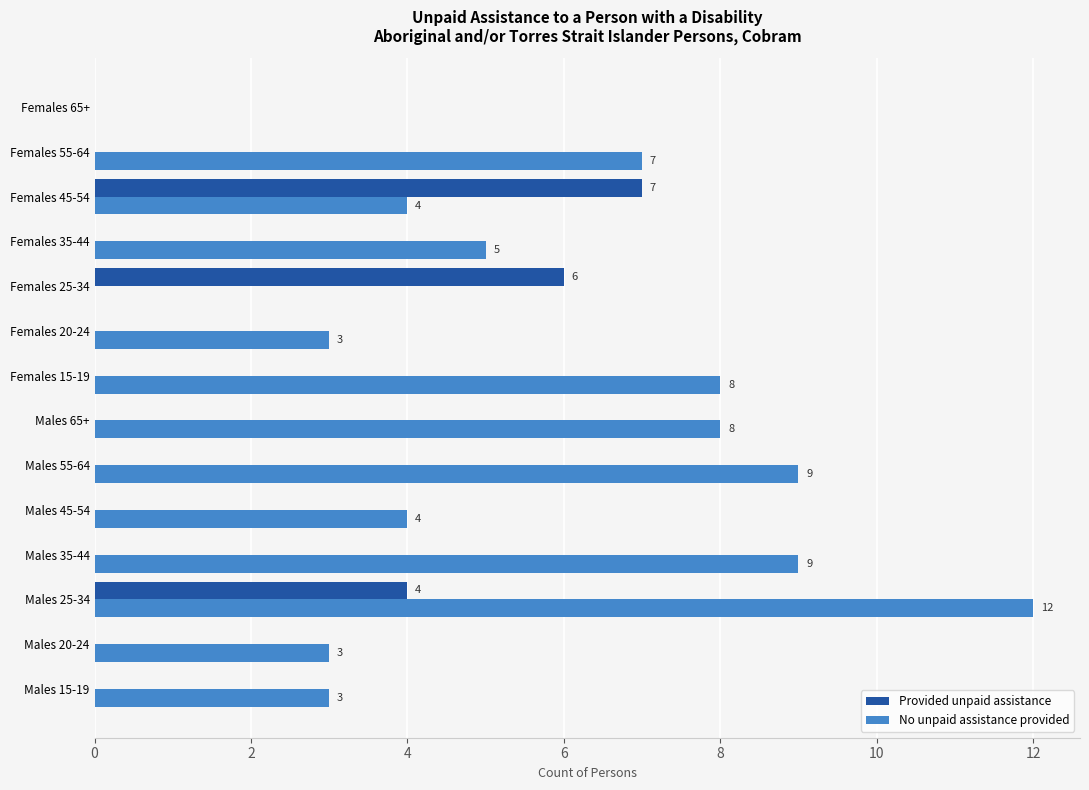

At which label is Provided unpaid assistance closest to 3?

Males 25-34